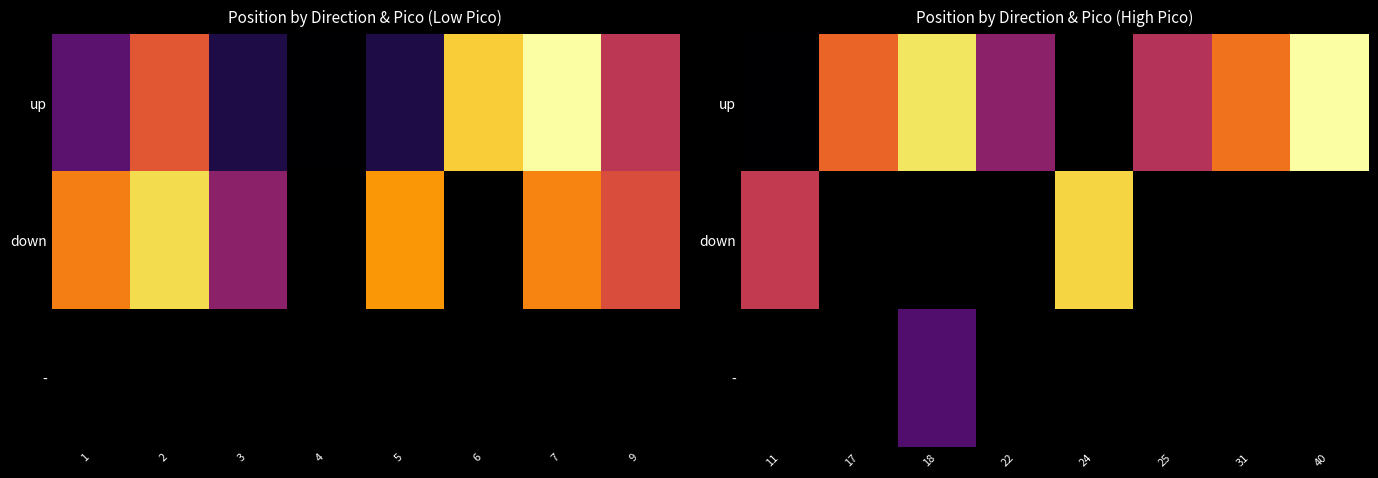

How many values in up are above zero?

7